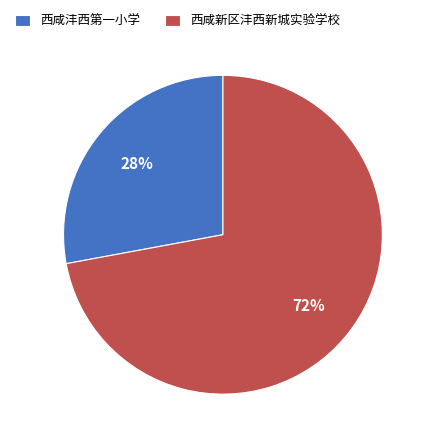

To the nearest percent, what is the combined percentage of 西咸沣西第一小学 and 西咸新区沣西新城实验学校?

100%